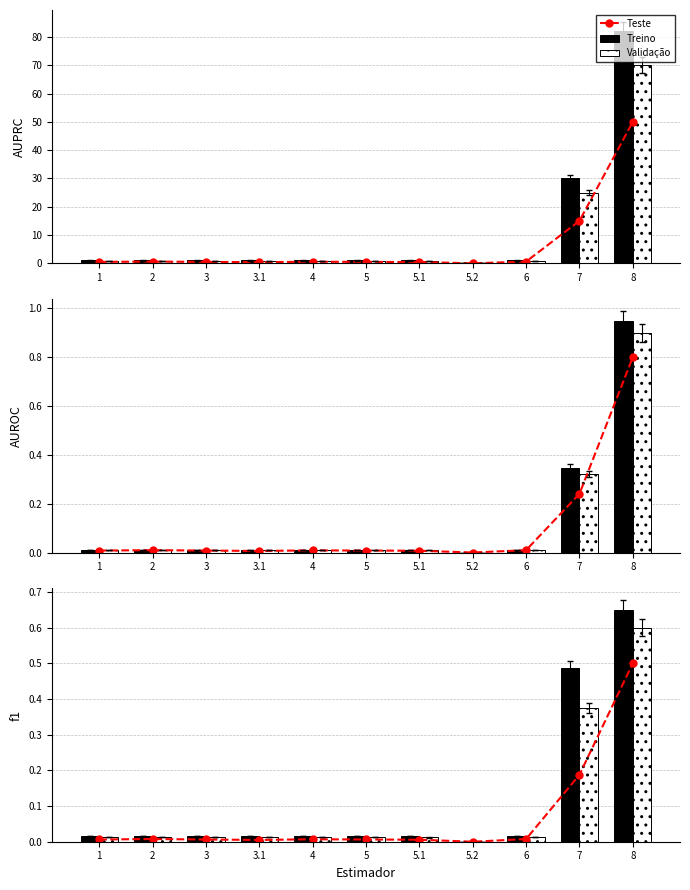

Reading left to right, list all the values displayed in this chart.

Teste: 0.0	0.0	0.0	0.0	0.0	0.0	0.0	0.0	0.0	0.2	0.5
Treino: 0.0	0.0	0.0	0.0	0.0	0.0	0.0	0.0	0.0	0.5	0.7
Validação: 0.0	0.0	0.0	0.0	0.0	0.0	0.0	0.0	0.0	0.4	0.6